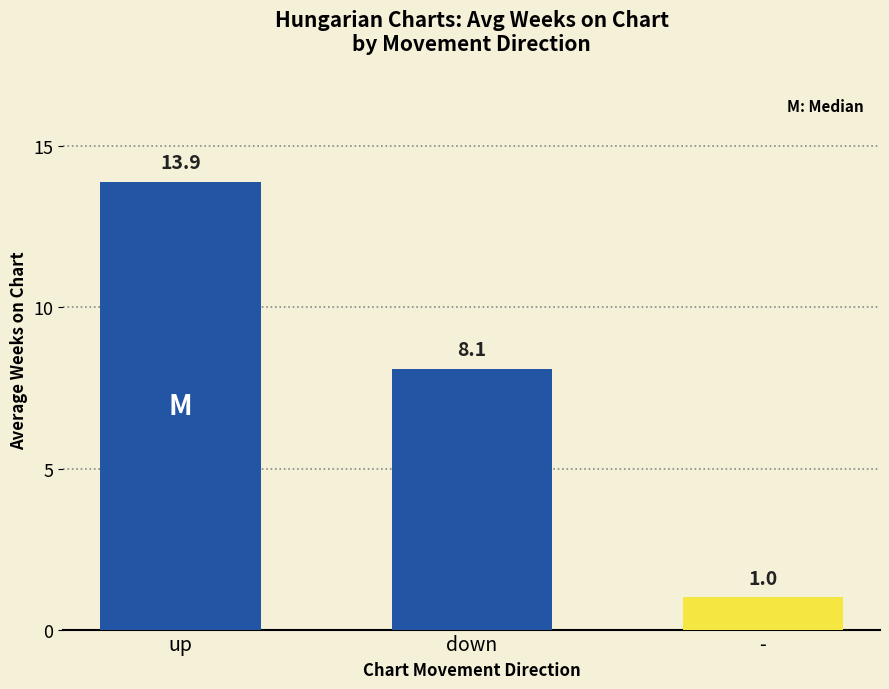

What position from the right is -?

1